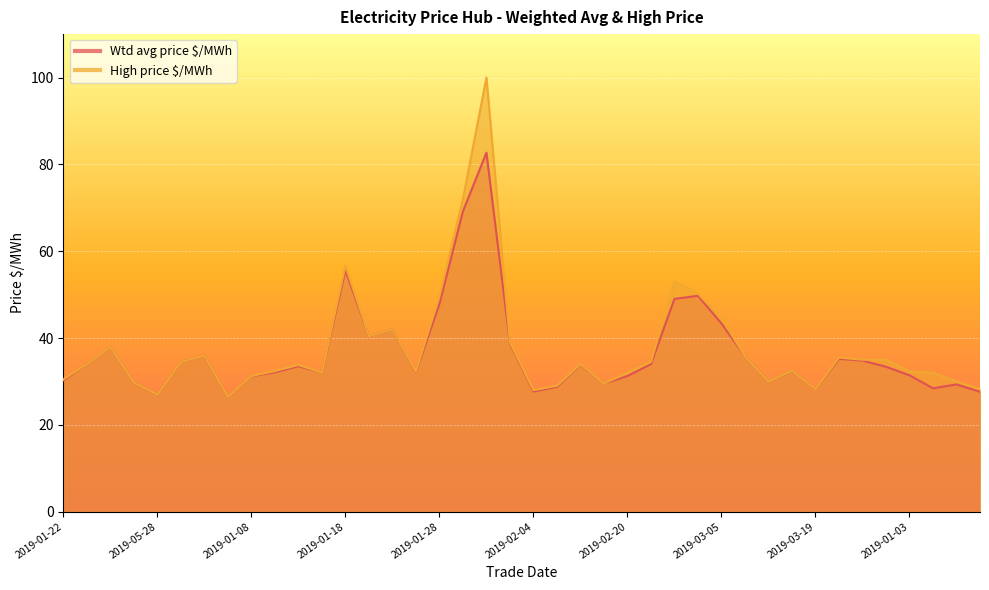

Which series has the largest total across all categories?

High price $/MWh